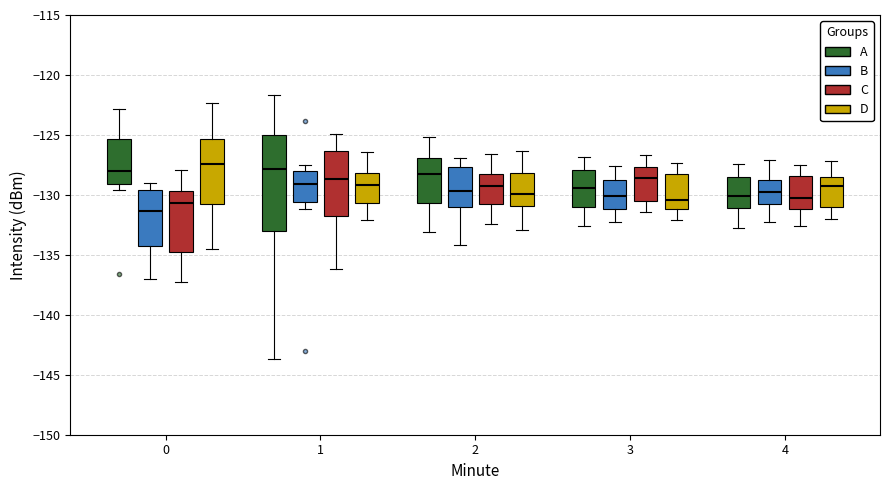

Comparing the boxes themselves (not the whiskers), which one is the tallest?

1 (A)